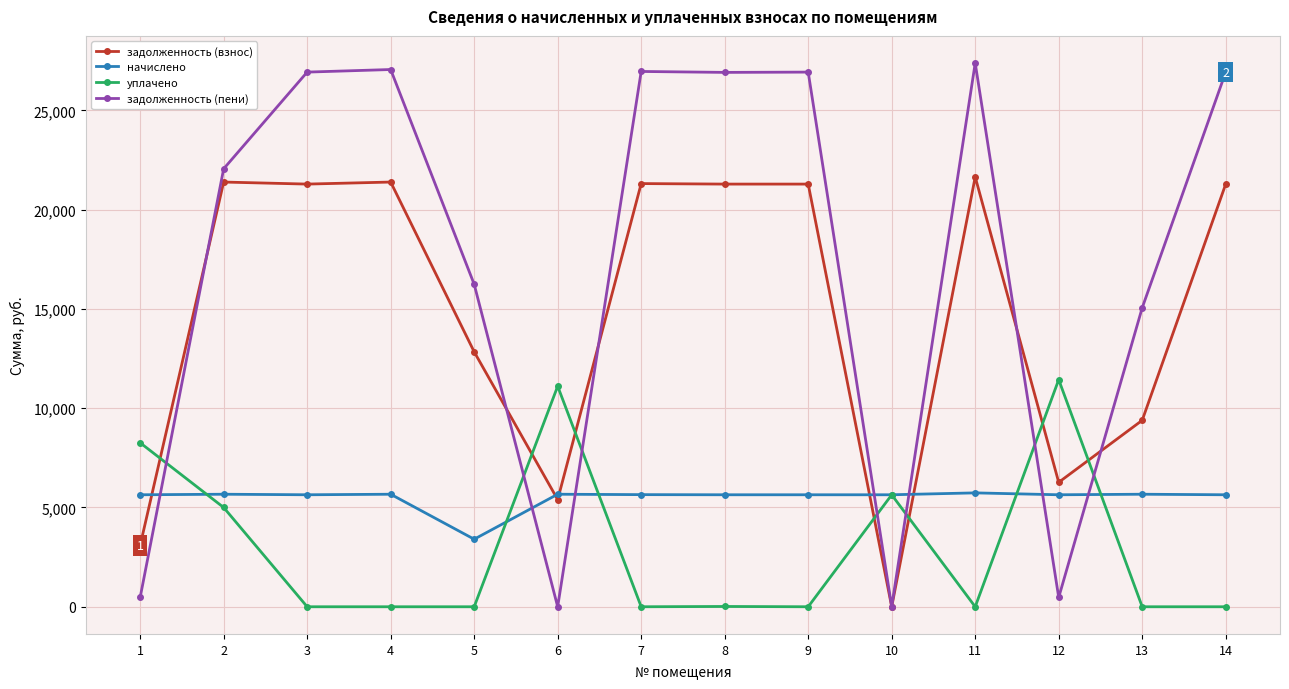

Between 1 and 8, which series saw the biggest shift?

задолженность (пени)